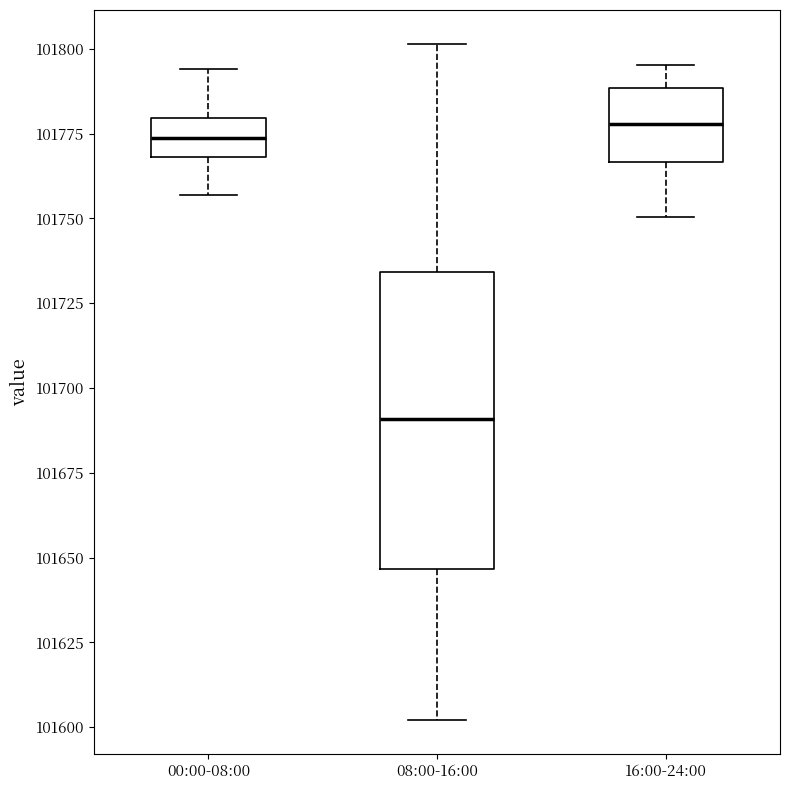

Comparing the boxes themselves (not the whiskers), which one is the tallest?

08:00-16:00